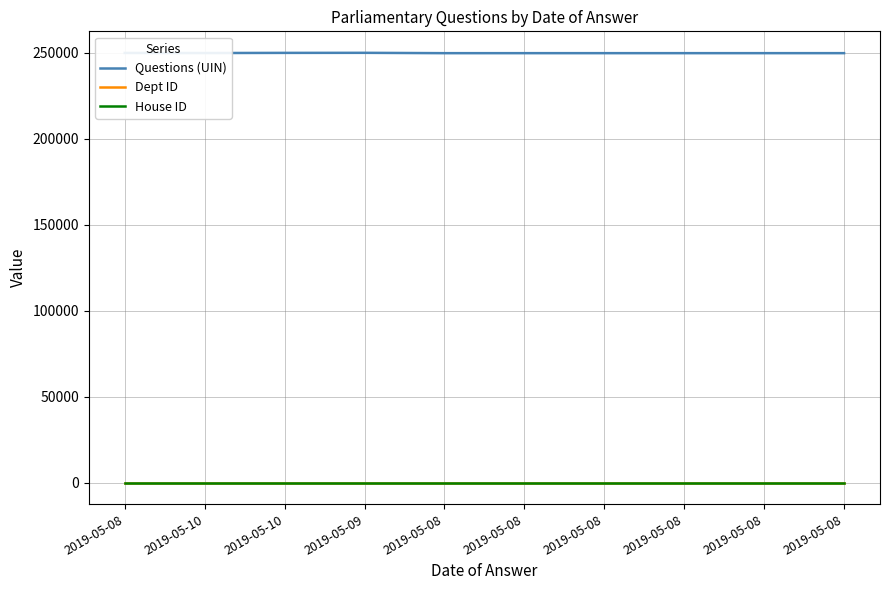

At which label is Dept ID closest to 13?

2019-05-08